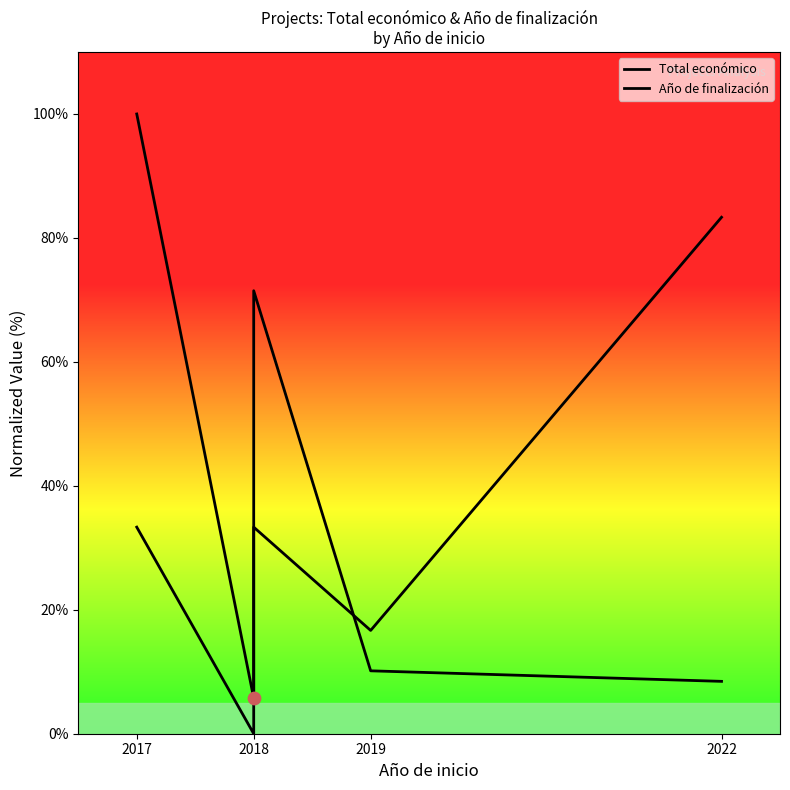

Which series contains the lowest Y value?

Año de finalización